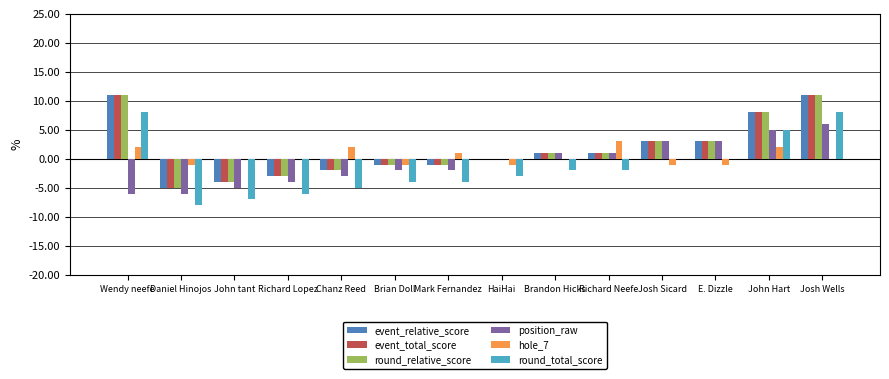

At which category is the sum across all series the highest?

Josh Wells